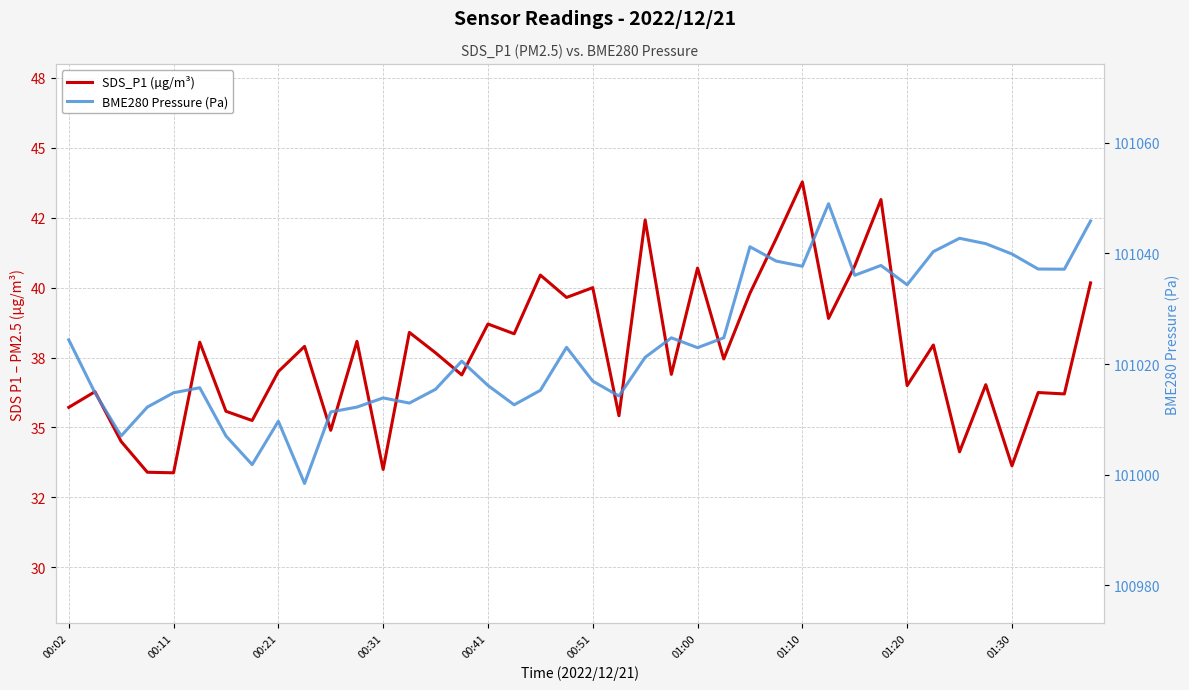

How many distinct data groups are displayed?

2